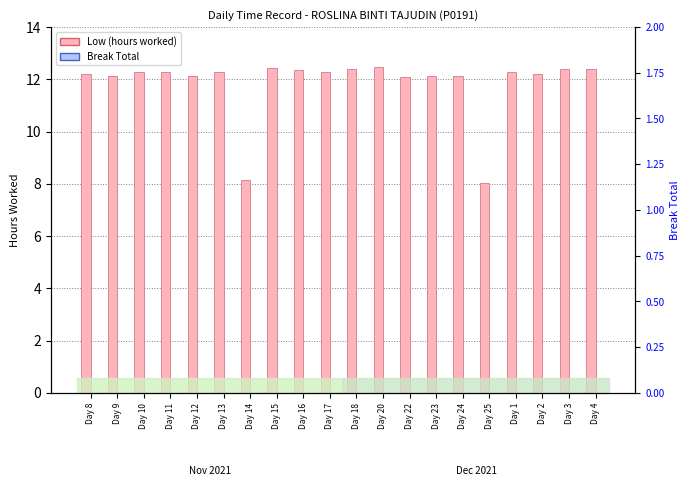

Between Day 3 and Day 18, which is larger?

Day 3